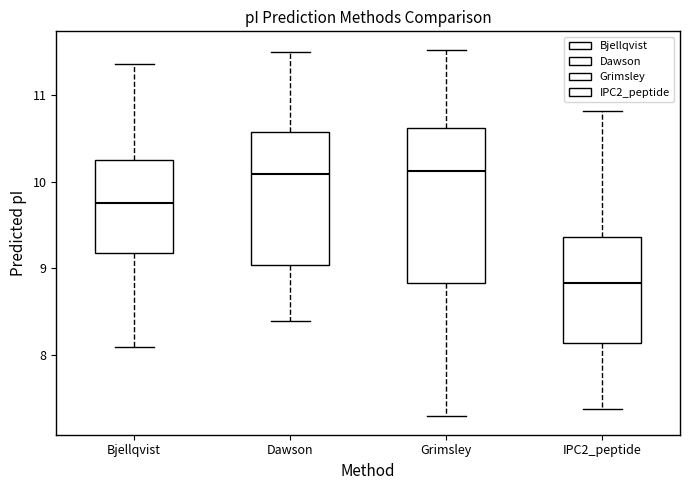

Reading left to right, transcribe this box plot: for each box, give where its median line is, the range the box spans, and where its two whiskers end, as read against the y-axis. The values are not printed on the chart, so give them approximately, as read against the axis.

Bjellqvist: median 9.8, box 9.2 to 10.2, whiskers 8.1 to 11.4
Dawson: median 10.1, box 9.0 to 10.6, whiskers 8.4 to 11.5
Grimsley: median 10.1, box 8.8 to 10.6, whiskers 7.3 to 11.5
IPC2_peptide: median 8.8, box 8.1 to 9.4, whiskers 7.4 to 10.8